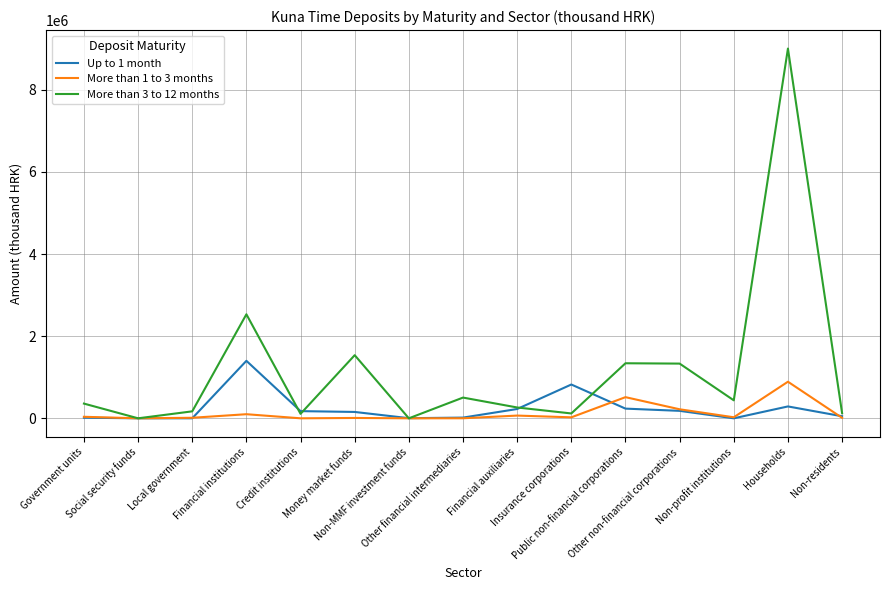

What is the difference between the maximum and minimum values in the Up to 1 month series?

1399686